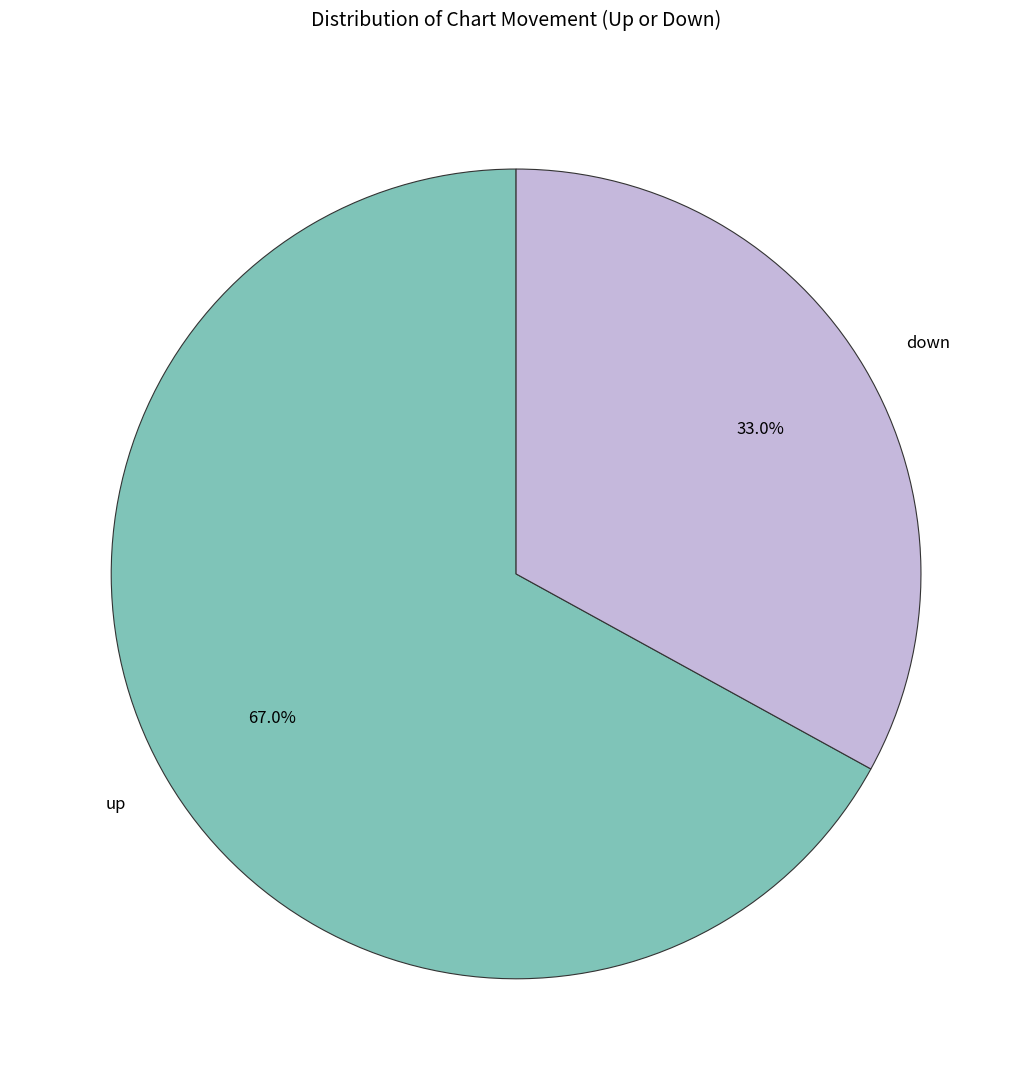

Combined, do up and down account for over 50%?

Yes